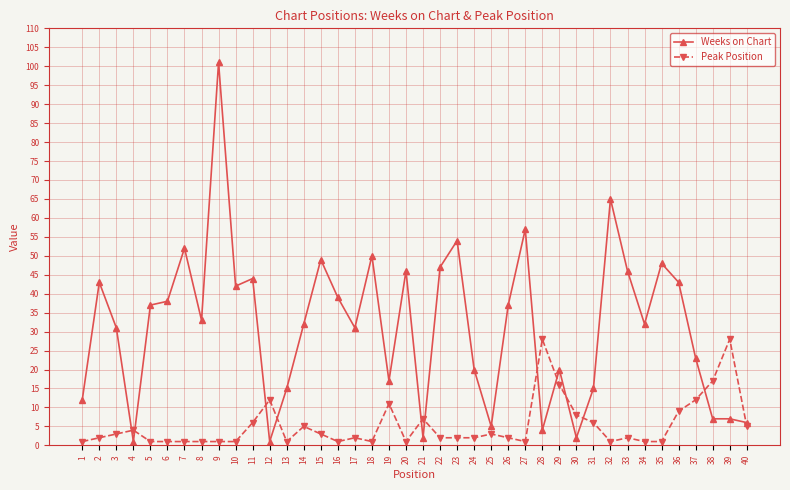

Reading left to right, what are all the values shown in this chart?

Weeks on Chart: 1=12	2=43	3=31	4=1	5=37	6=38	7=52	8=33	9=101	10=42	11=44	12=1	13=15	14=32	15=49	16=39	17=31	18=50	19=17	20=46	21=2	22=47	23=54	24=20	25=5	26=37	27=57	28=4	29=20	30=2	31=15	32=65	33=46	34=32	35=48	36=43	37=23	38=7	39=7	40=6
Peak Position: 1=1	2=2	3=3	4=4	5=1	6=1	7=1	8=1	9=1	10=1	11=6	12=12	13=1	14=5	15=3	16=1	17=2	18=1	19=11	20=1	21=7	22=2	23=2	24=2	25=3	26=2	27=1	28=28	29=16	30=8	31=6	32=1	33=2	34=1	35=1	36=9	37=12	38=17	39=28	40=5